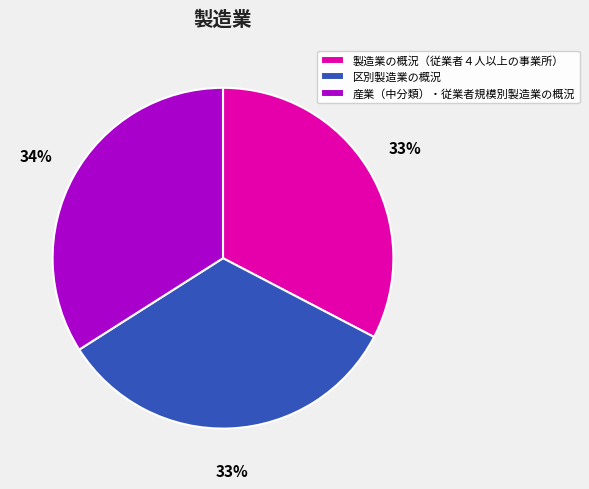

Is there a majority slice in this chart?

No